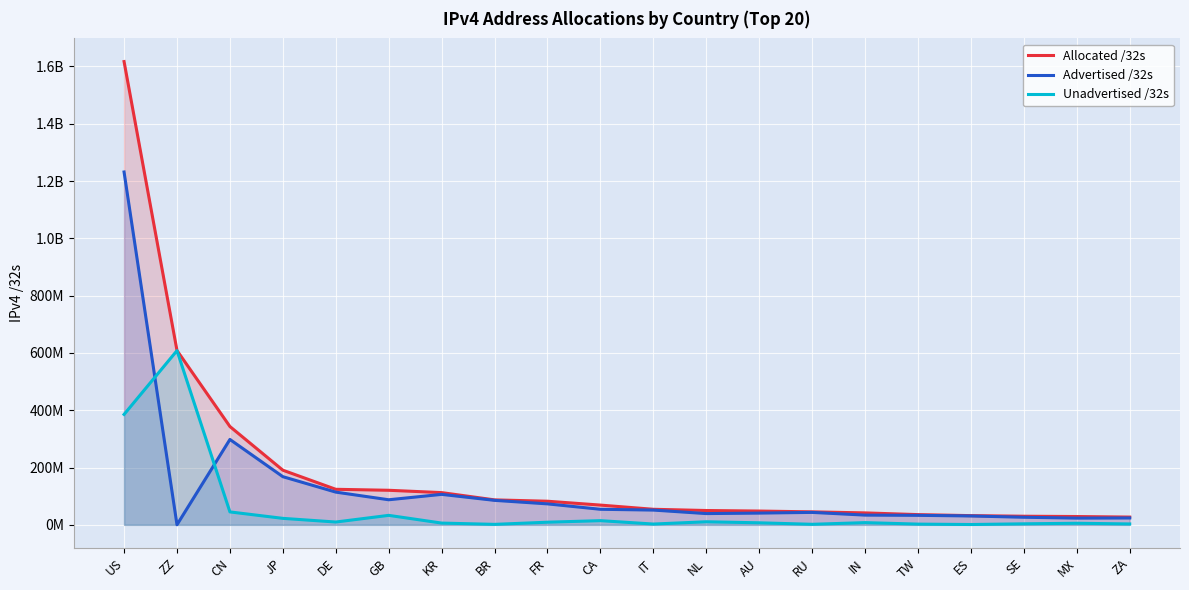

Reading left to right, list all the values displayed in this chart.

Allocated /32s: US=1616904288	ZZ=608446536	CN=343176192	JP=190727936	DE=124051136	GB=120631944	KR=112499968	BR=87119104	FR=82403952	CA=68923392	IT=54320448	NL=50011168	AU=48127232	RU=45335040	IN=41681920	TW=35700736	ES=32133696	SE=30062056	MX=29022464	ZA=27100672
Advertised /32s: US=1231521024	ZZ=335360	CN=298021632	JP=168097024	DE=114229248	GB=87523072	KR=106344576	BR=85448448	FR=73201664	CA=54304512	IT=51536640	NL=39314432	AU=41009152	RU=43435264	IN=33959680	TW=33166848	ES=30983680	SE=26480384	MX=23503104	ZA=23962880
Unadvertised /32s: US=385383264	ZZ=608111176	CN=45154560	JP=22630912	DE=9821888	GB=33108872	KR=6155392	BR=1670656	FR=9202288	CA=14618880	IT=2783808	NL=10696736	AU=7118080	RU=1899776	IN=7722240	TW=2533888	ES=1150016	SE=3581672	MX=5519360	ZA=3137792